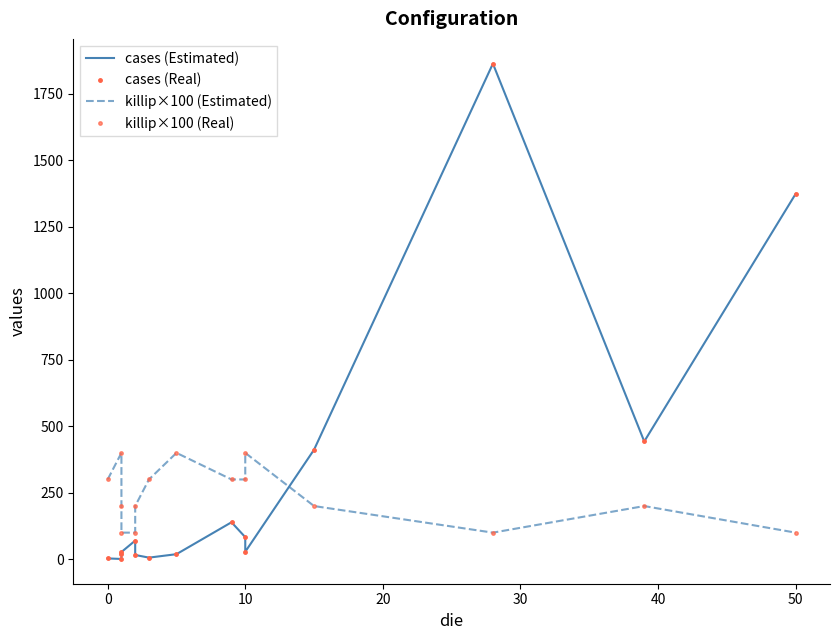

What are all the series names shown in the legend?

cases (Estimated), cases (Real), killip×100 (Estimated), killip×100 (Real)